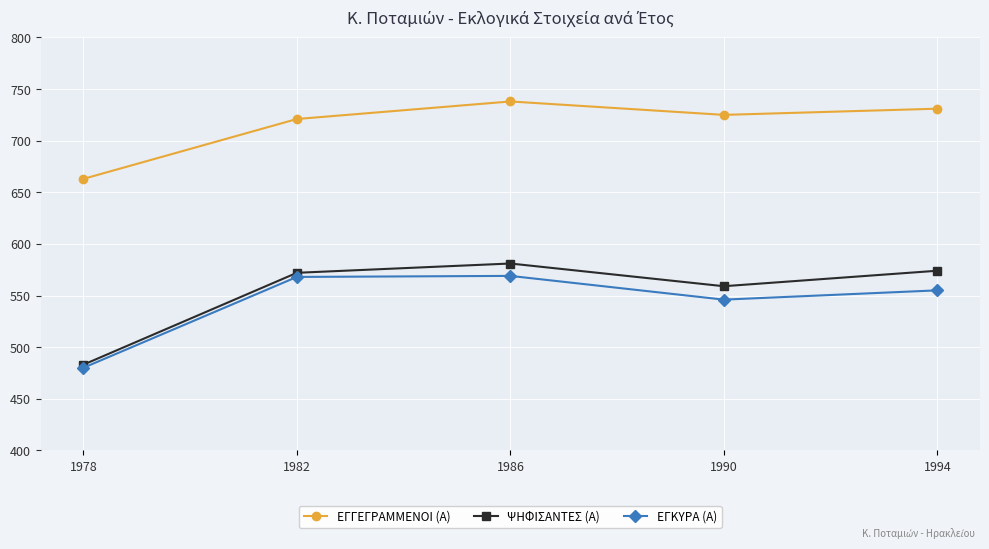

What is the total value across all series at 1994?

1860